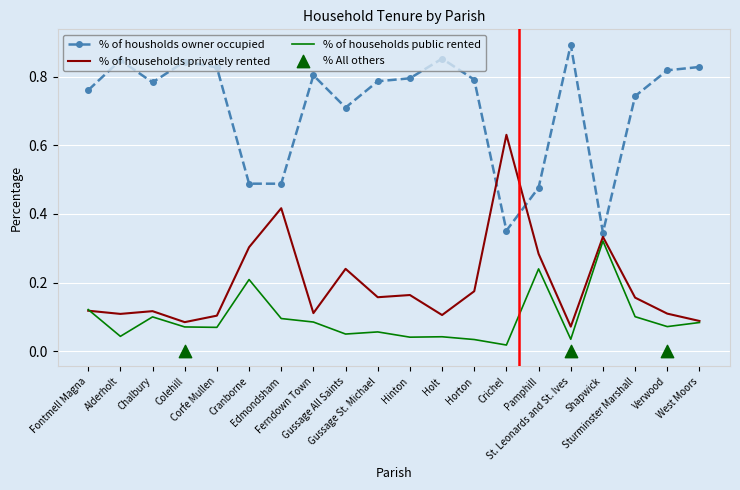

At how many categories does at least one series exceed 0?

20